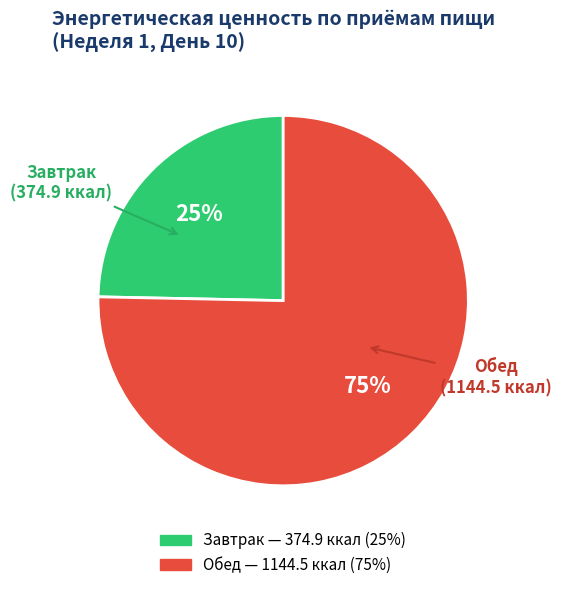

What is the smallest slice in the pie chart?

Завтрак